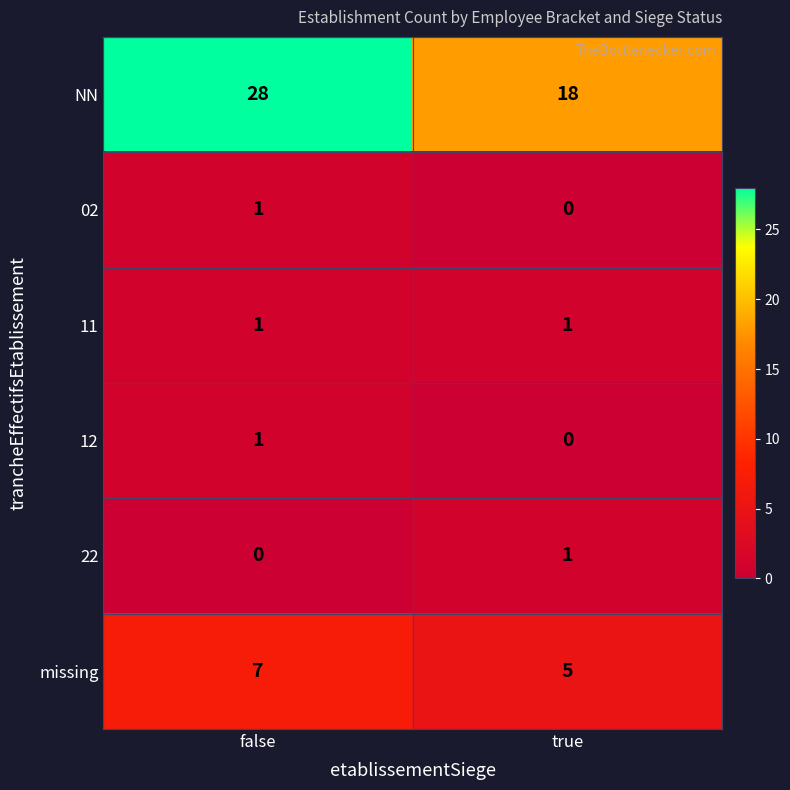

What is the difference between the maximum and minimum values in the NN series?

10